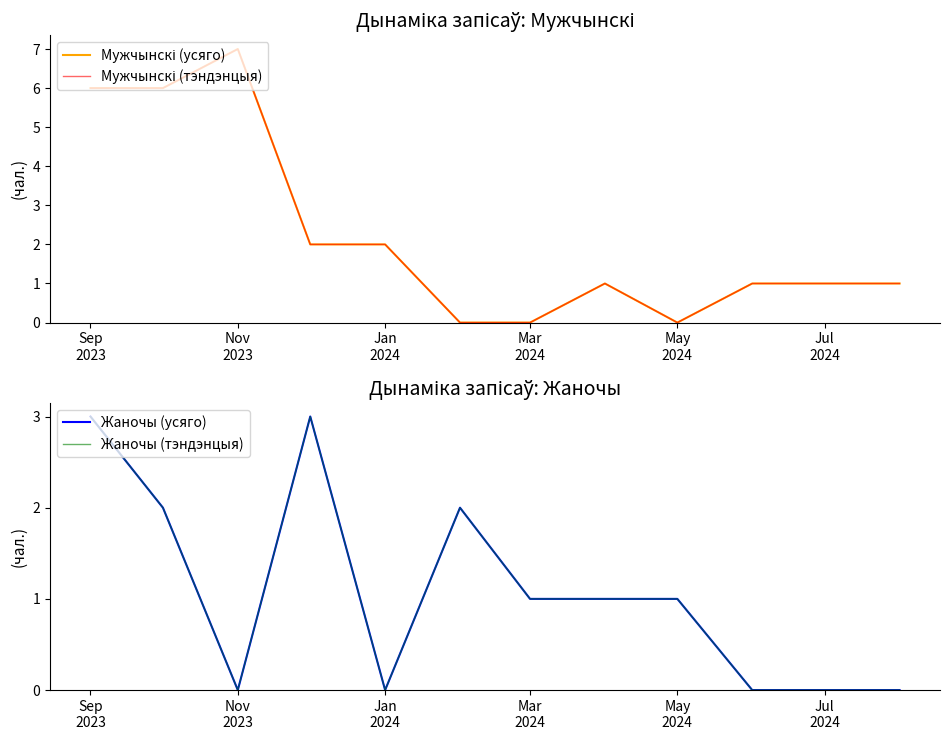

Reading left to right, extract all data points from this chart.

Мужчынскі (усяго): 6	6	7	2	2	0	0	1	0	1	1	1
Мужчынскі (тэндэнцыя): 6	6	7	2	2	0	0	1	0	1	1	1
Жаночы (усяго): 3	2	0	3	0	2	1	1	1	0	0	0
Жаночы (тэндэнцыя): 3	2	0	3	0	2	1	1	1	0	0	0